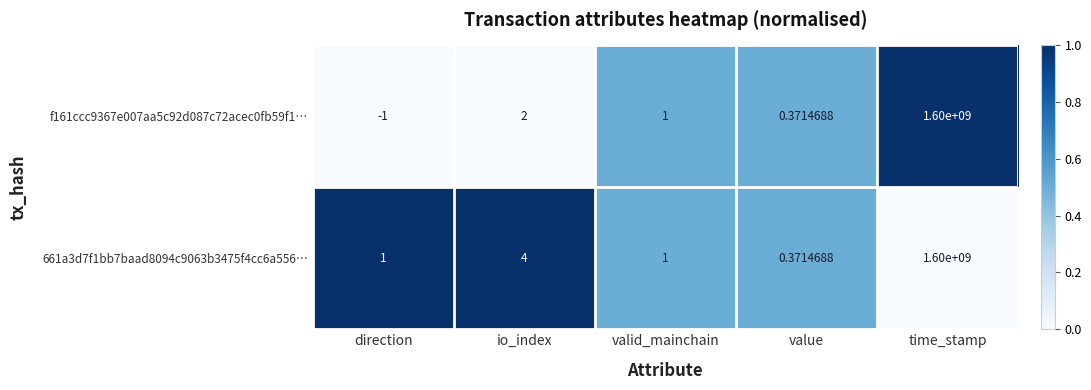

Rank the categories by f161ccc9367e007aa5c92d087c72acec0fb59f1… value from lowest to highest.

direction, value, valid_mainchain, io_index, time_stamp